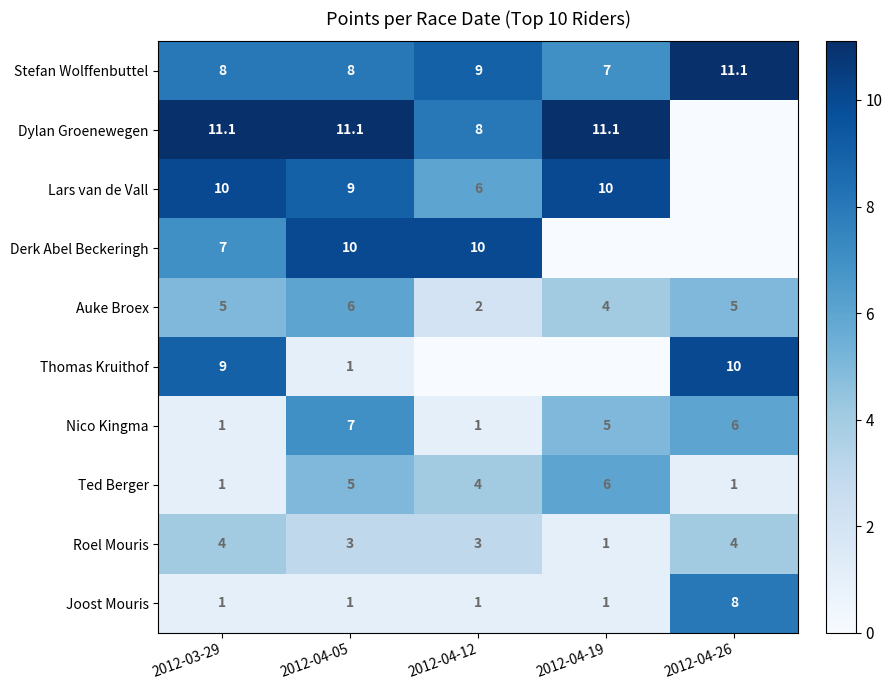

How many Nico Kingma values are between 1 and 6?

4